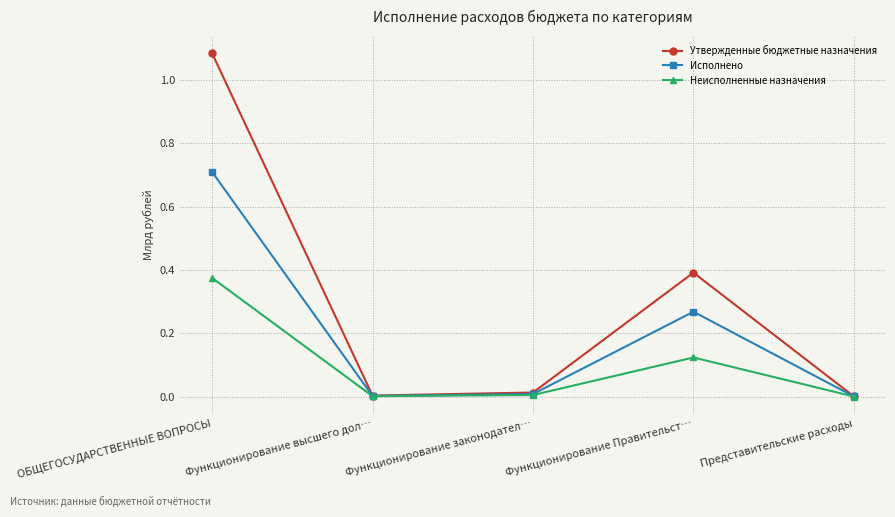

True or false: Исполнено has more than 1 interior local peaks.

False